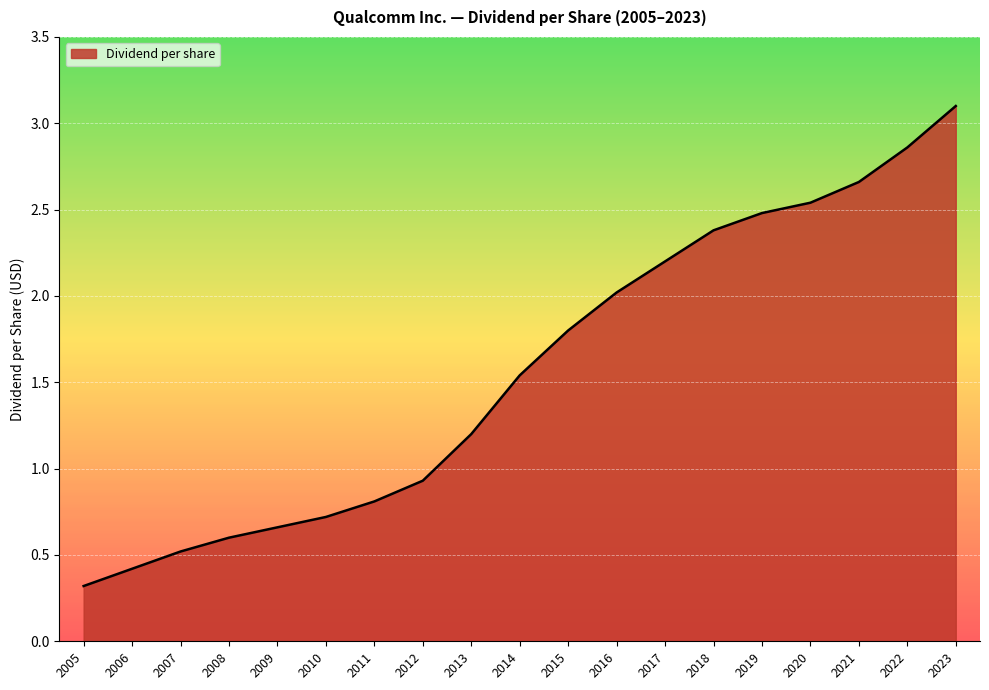

The chart shows a value of 1.8 at 2015. True or false?

True